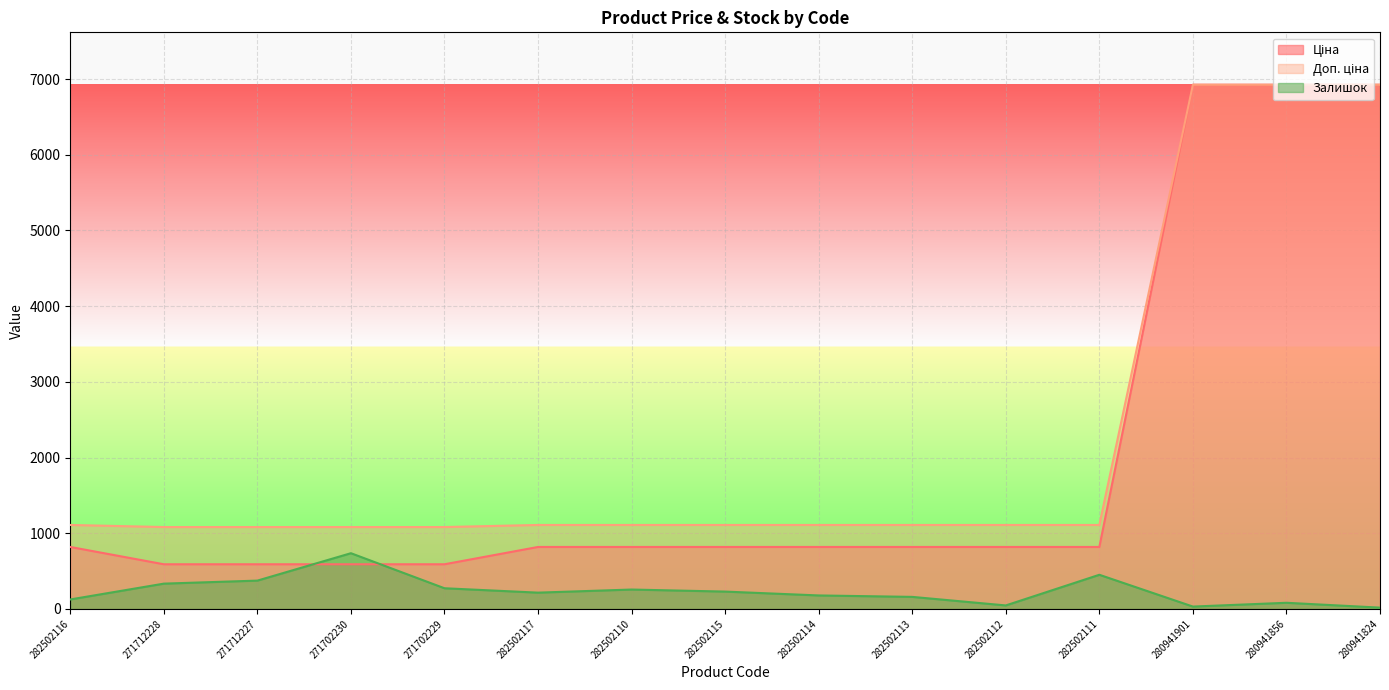

Reading left to right, list all the values displayed in this chart.

Ціна: 282502116=818.5	271712228=589.9	271712227=589.9	271702230=589.9	271702229=589.9	282502117=818.5	282502110=818.5	282502115=818.5	282502114=818.5	282502113=818.5	282502112=818.5	282502111=818.5	280941901=6925.7	280941856=6925.7	280941824=6925.7
Доп. ціна: 282502116=1109.2	271712228=1081.7	271712227=1081.7	271702230=1081.7	271702229=1081.7	282502117=1109.2	282502110=1109.2	282502115=1109.2	282502114=1109.2	282502113=1109.2	282502112=1109.2	282502111=1109.2	280941901=6925.7	280941856=6925.7	280941824=6925.7
Залишок: 282502116=125.0	271712228=334.0	271712227=374.0	271702230=736.0	271702229=273.0	282502117=215.0	282502110=256.0	282502115=229.0	282502114=178.0	282502113=159.0	282502112=46.0	282502111=451.0	280941901=31.0	280941856=81.0	280941824=17.0